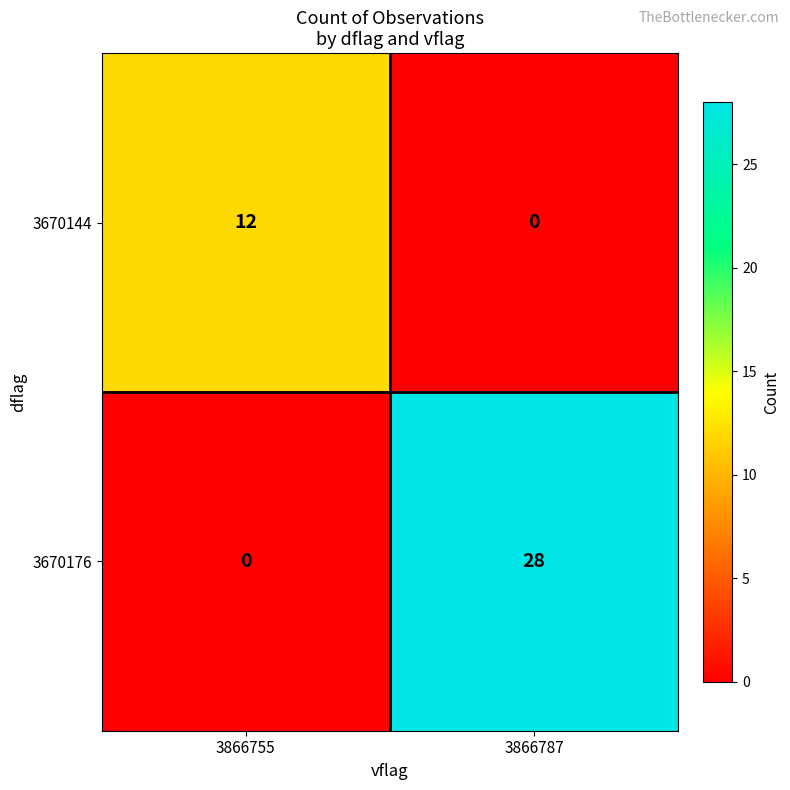

At which label is 3670176 closest to 14?

3866755